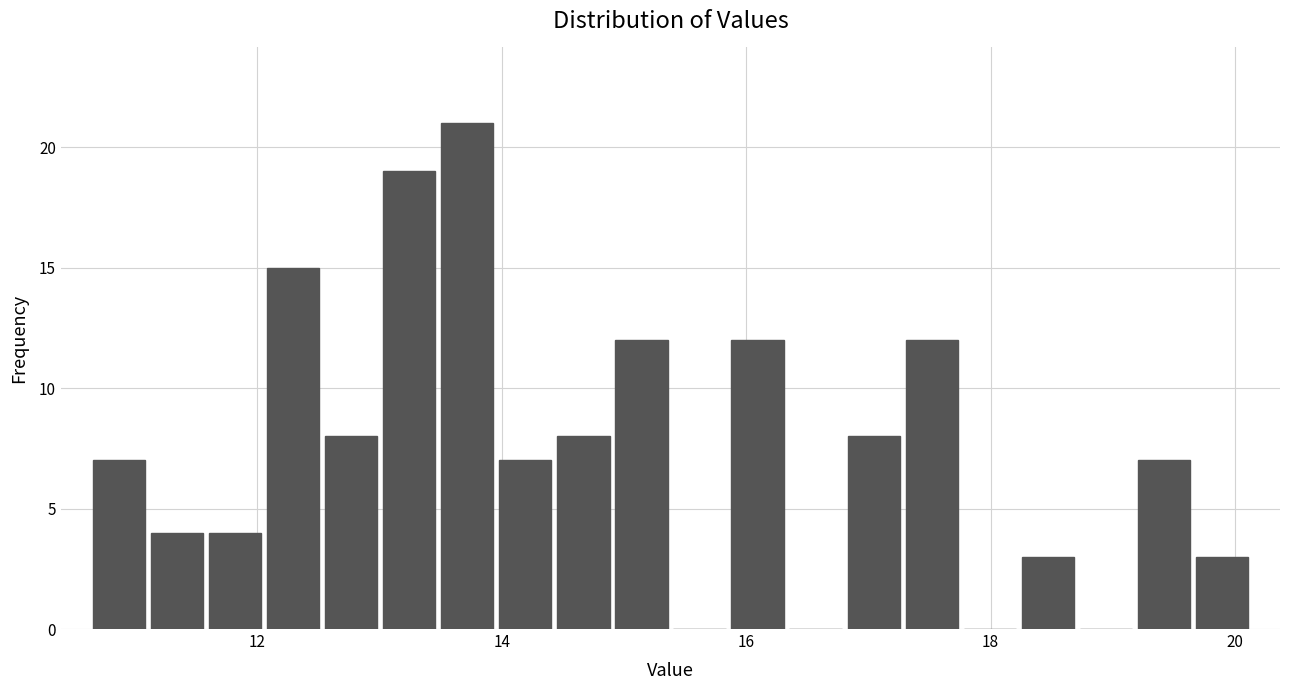

Around what value on the x-axis is the tallest bar? Give the approximate position of its centre, as read against the axis.

13.8